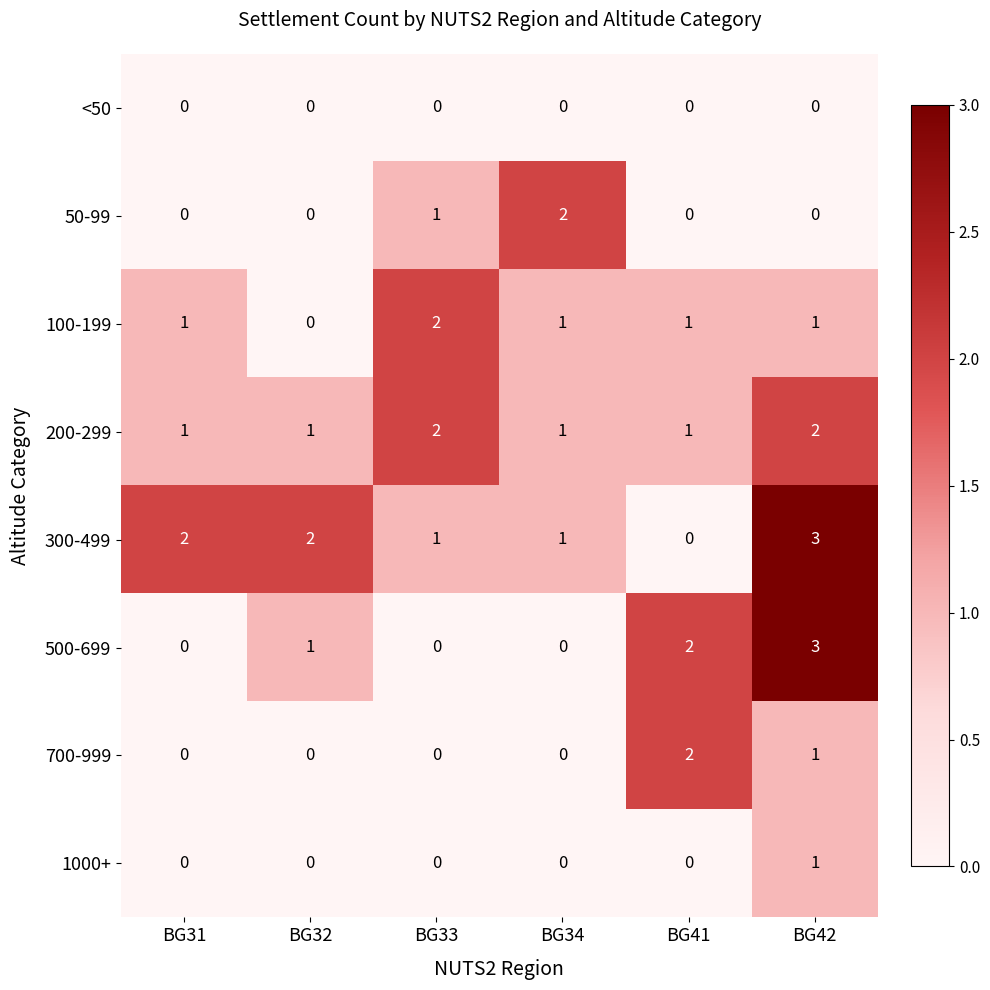

Where is 500-699 nearest to the value 1?

BG32